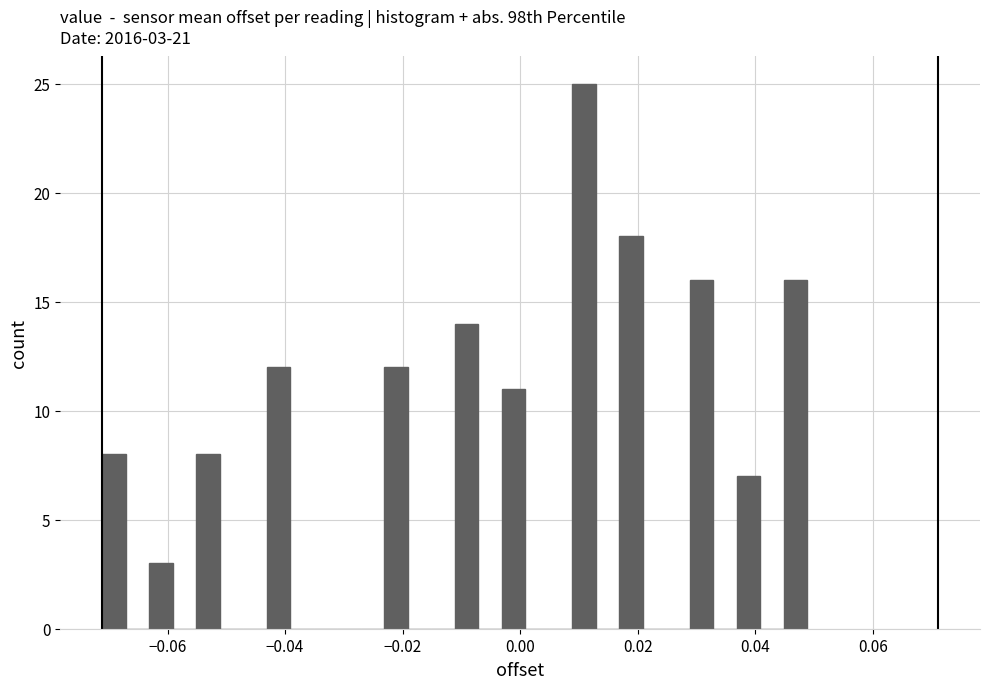

Around what value on the x-axis is the tallest bar? Give the approximate position of its centre, as read against the axis.

0.010